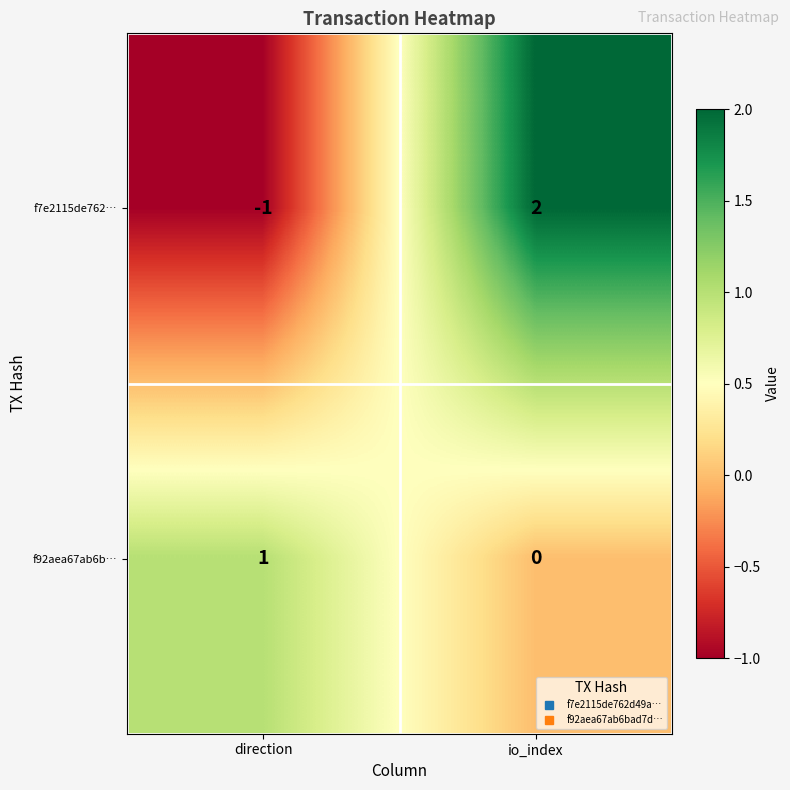

What is the difference between the maximum and minimum values in the f7e2115de762… series?

3